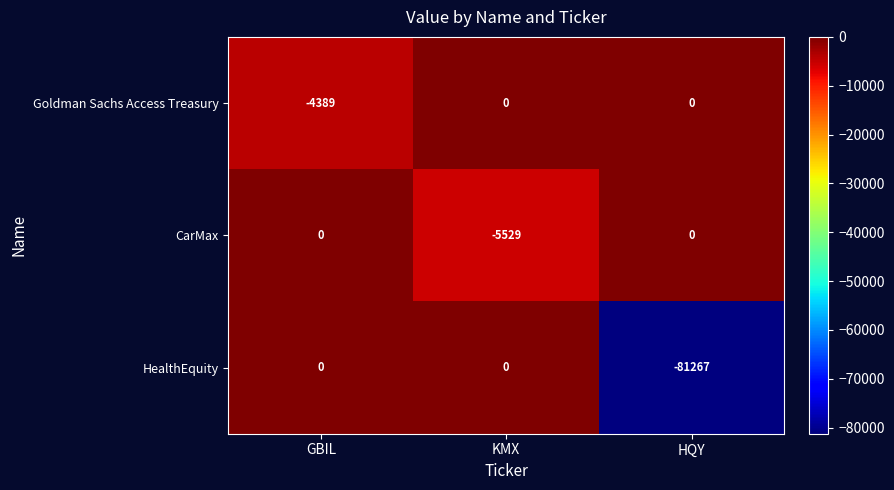

How many HealthEquity values are between -81267 and 0?

3